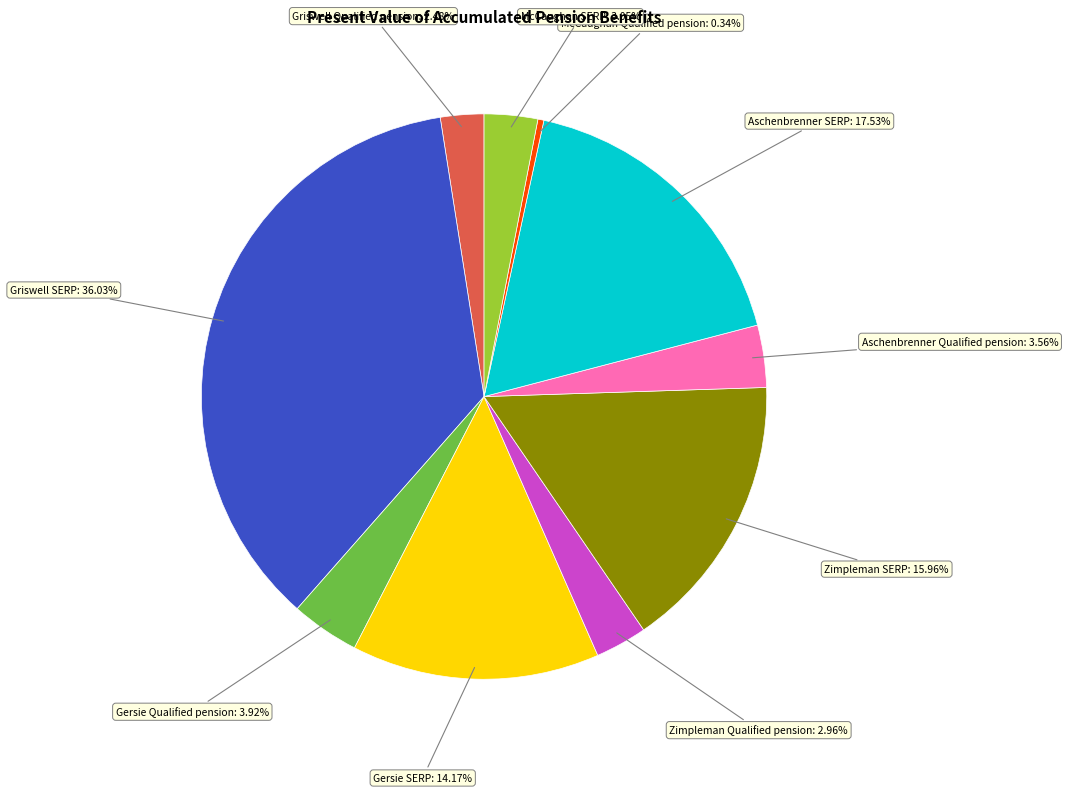

How many segments does this pie chart have?

10